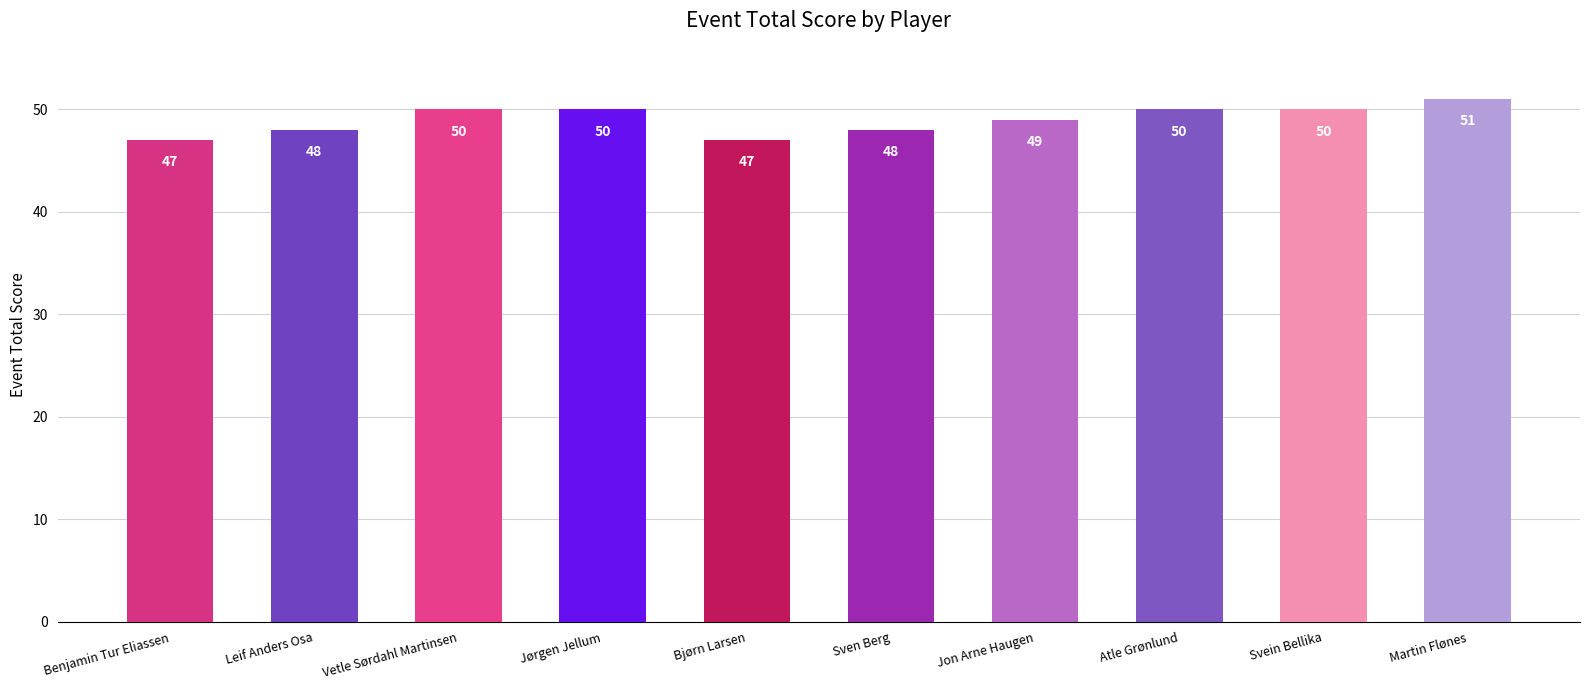

At which label is the value closest to 49?

Jon Arne Haugen